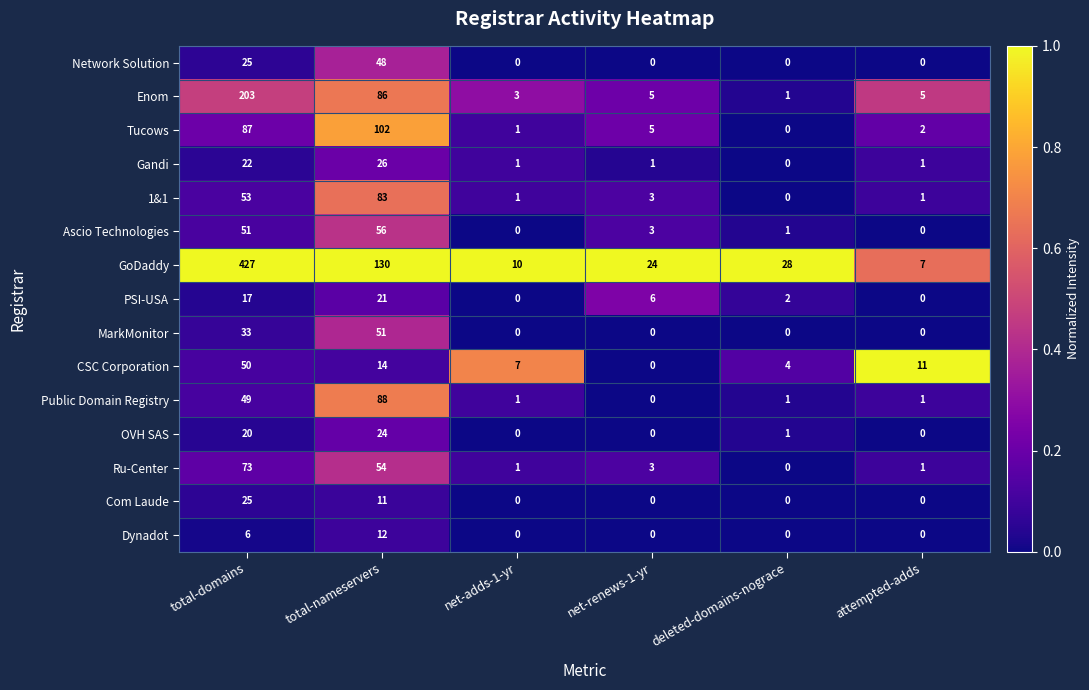

The PSI-USA series shows 2 at deleted-domains-nograce. True or false?

True